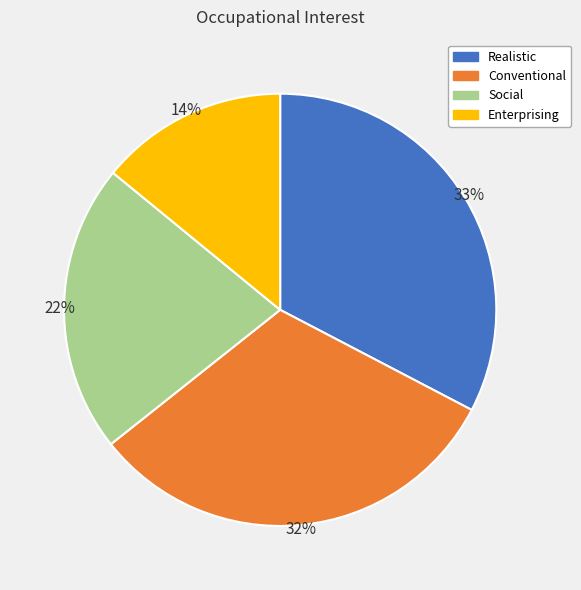

Count the number of slices in the pie.

4